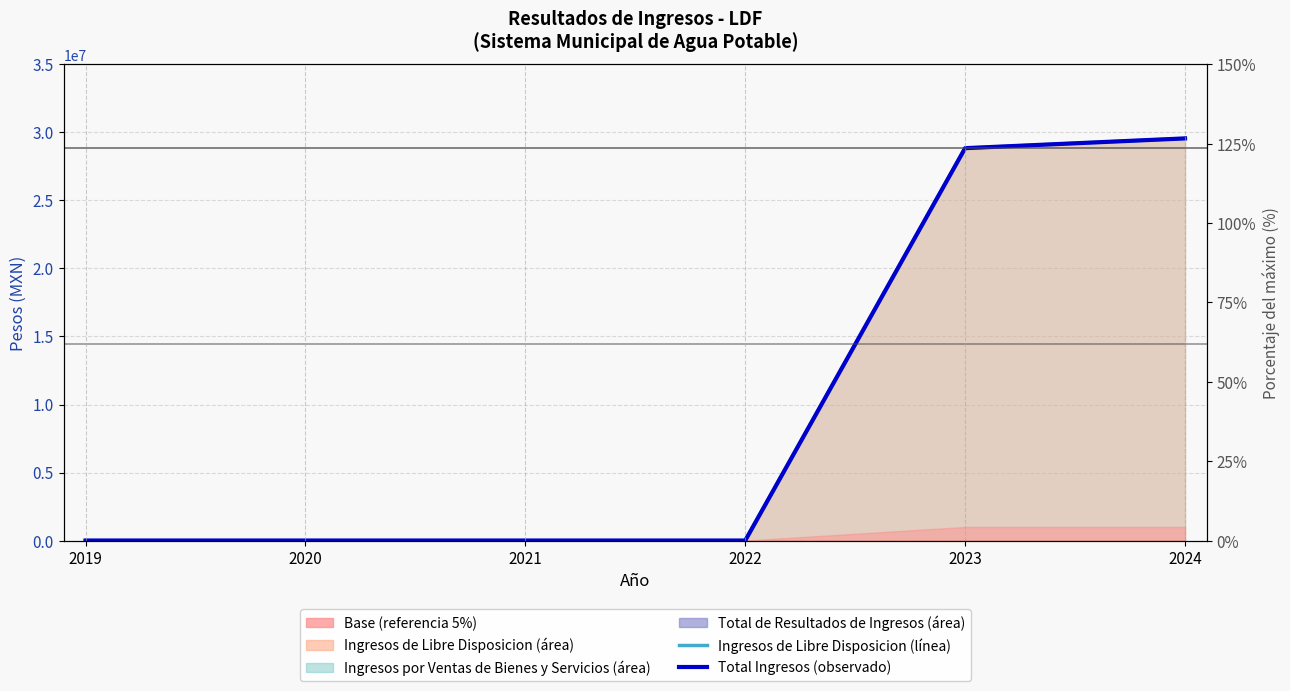

True or false: Ingresos de Libre Disposicion (línea) and Total Ingresos (observado) cross at least once.

False